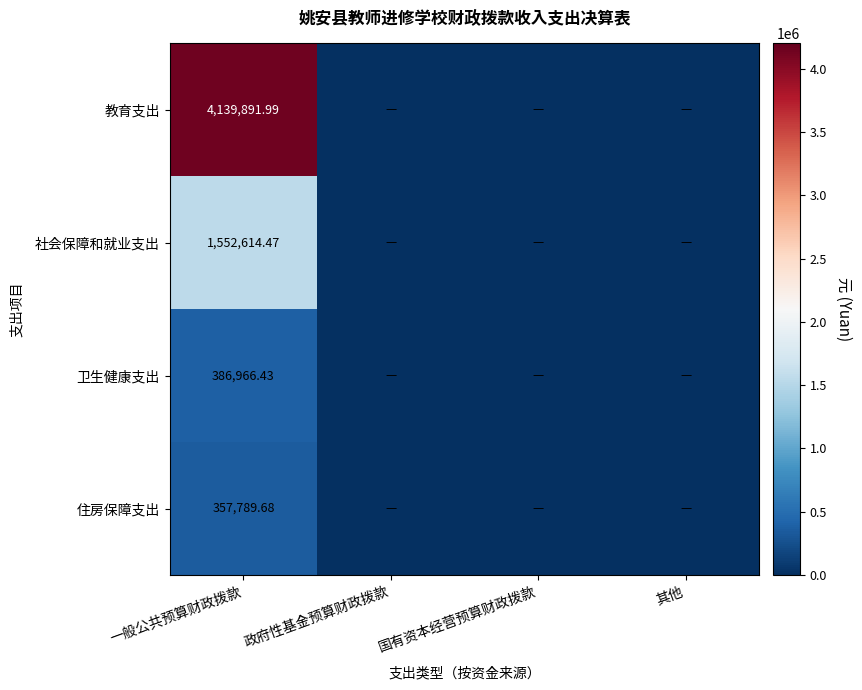

Rank the series at 一般公共预算财政拨款 from lowest to highest value.

住房保障支出, 卫生健康支出, 社会保障和就业支出, 教育支出